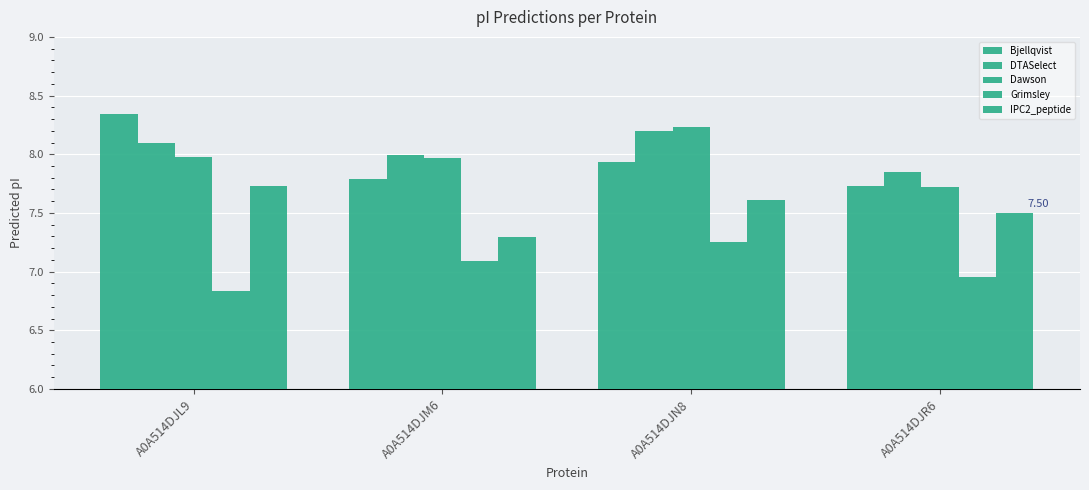

Which category has the lowest value across all series?

A0A514DJL9